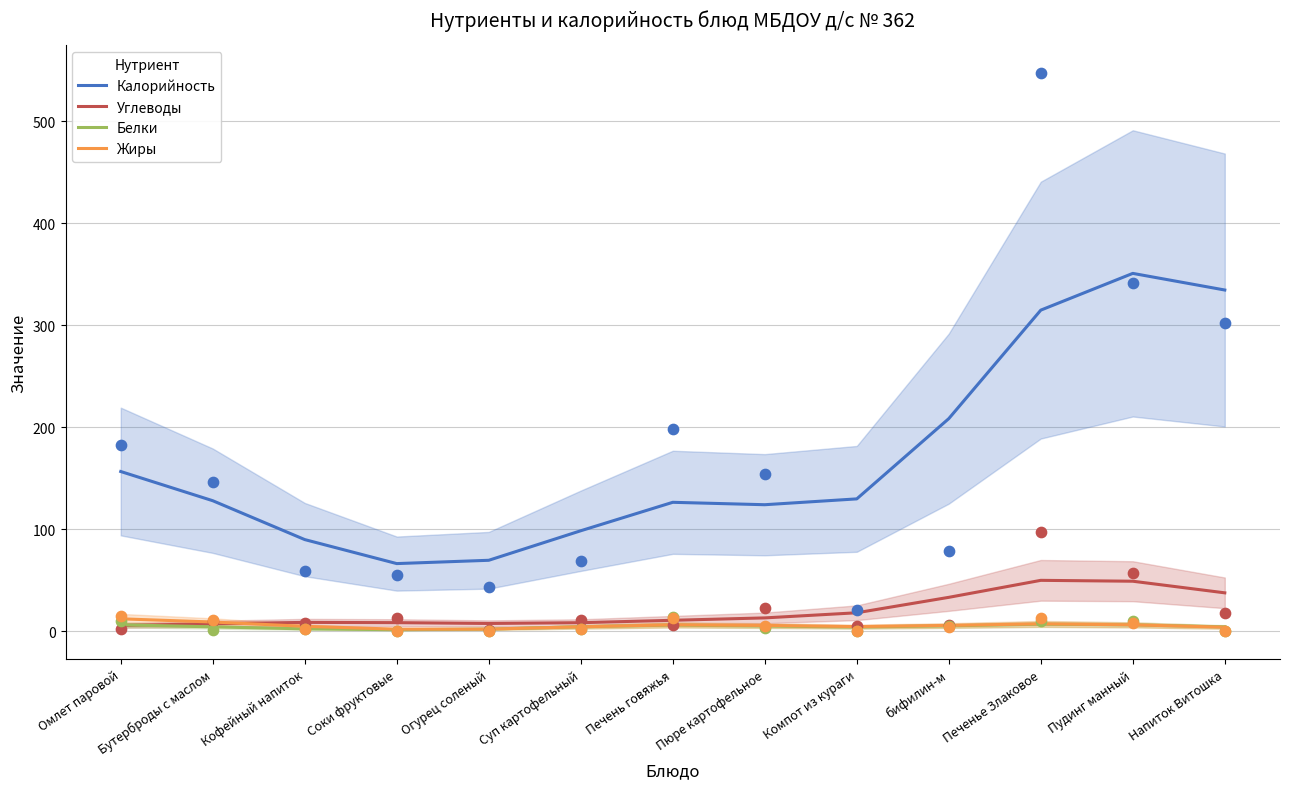

Which series has the largest total across all categories?

Калорийность